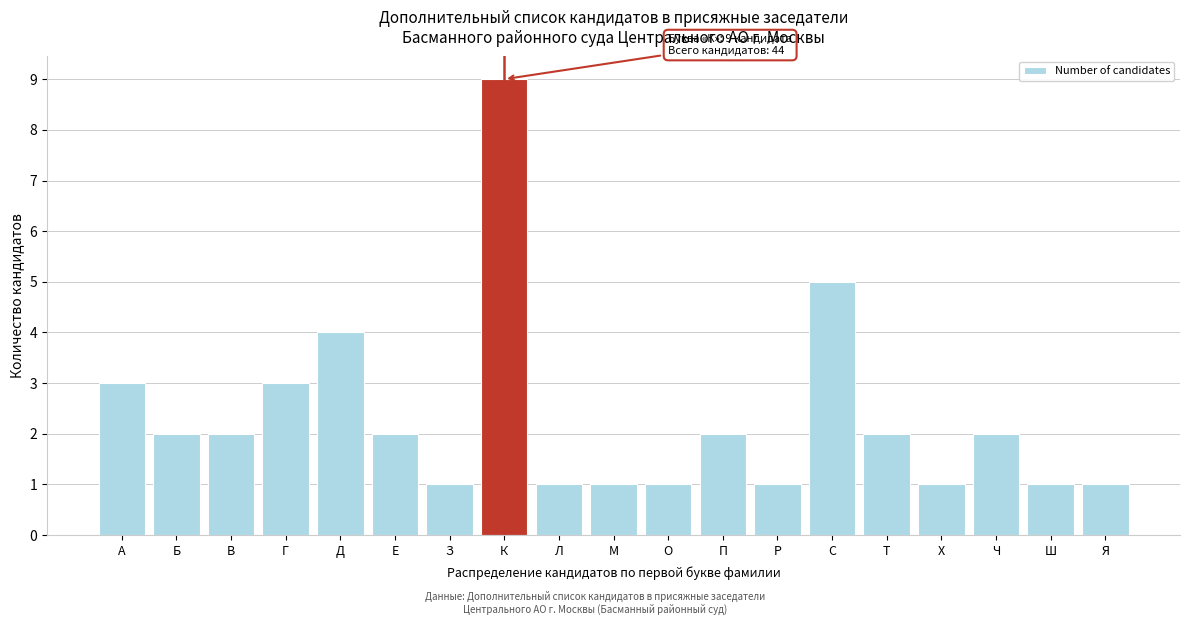

Reading right to left, transcribe all the data shown in this chart.

1	1	2	1	2	5	1	2	1	1	1	9	1	2	4	3	2	2	3